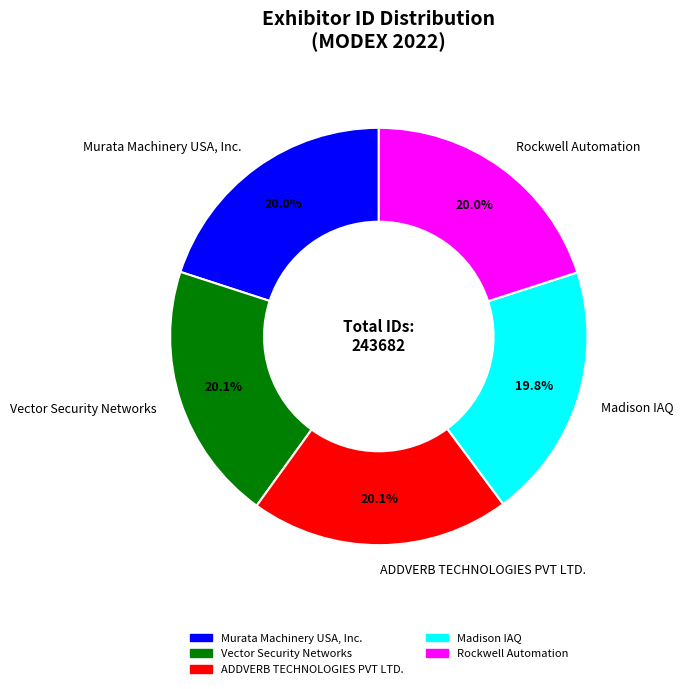

Is the sum of Madison IAQ and Murata Machinery USA, Inc. greater than half?

No